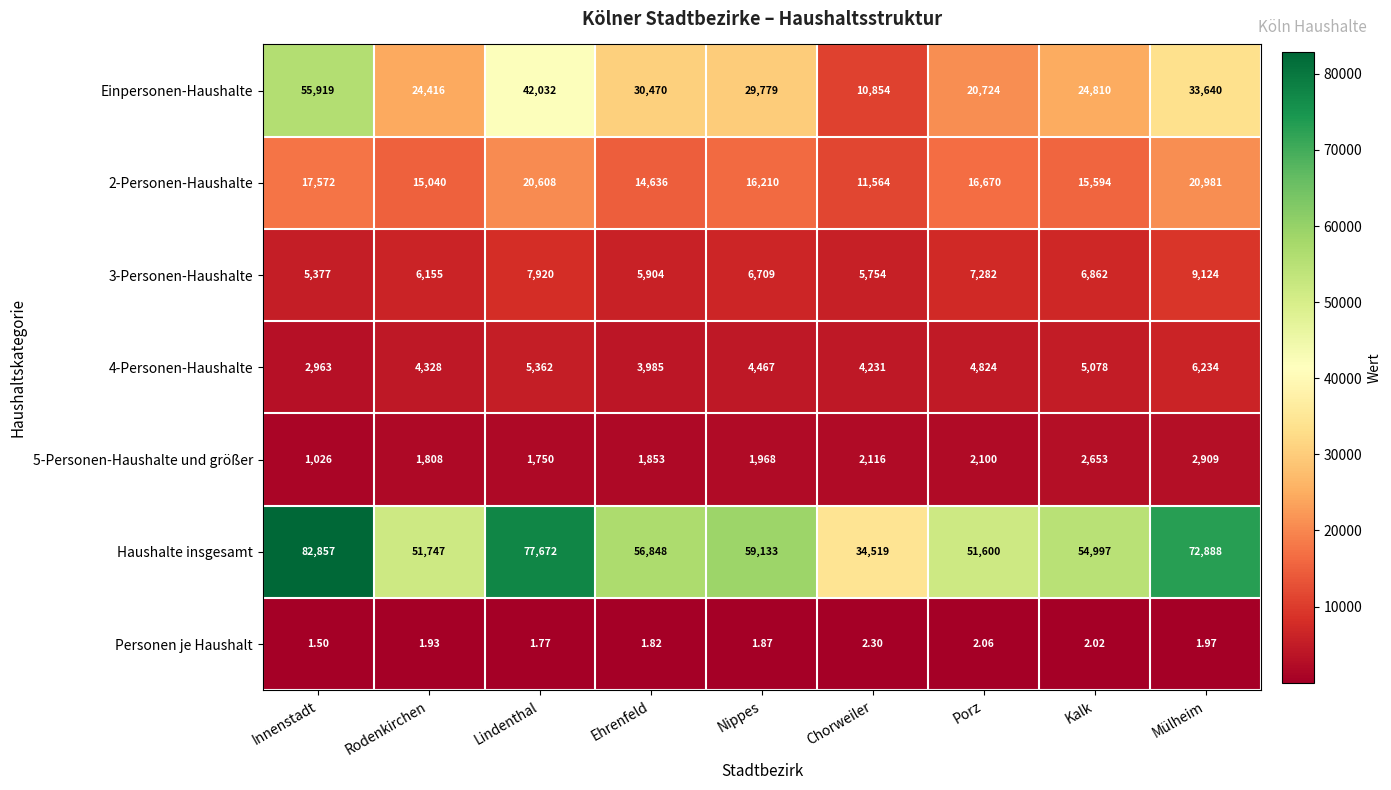

Which category has the highest value in the 2-Personen-Haushalte series?

Mülheim